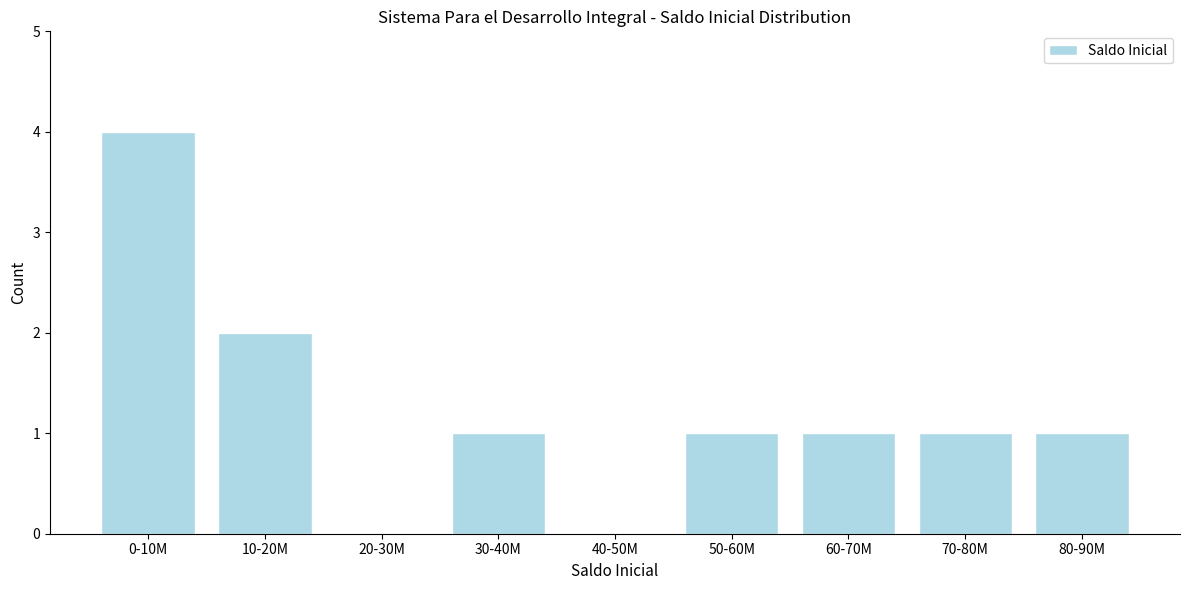

Reading left to right, transcribe all the data shown in this chart.

0-10M=4	10-20M=2	20-30M=0	30-40M=1	40-50M=0	50-60M=1	60-70M=1	70-80M=1	80-90M=1